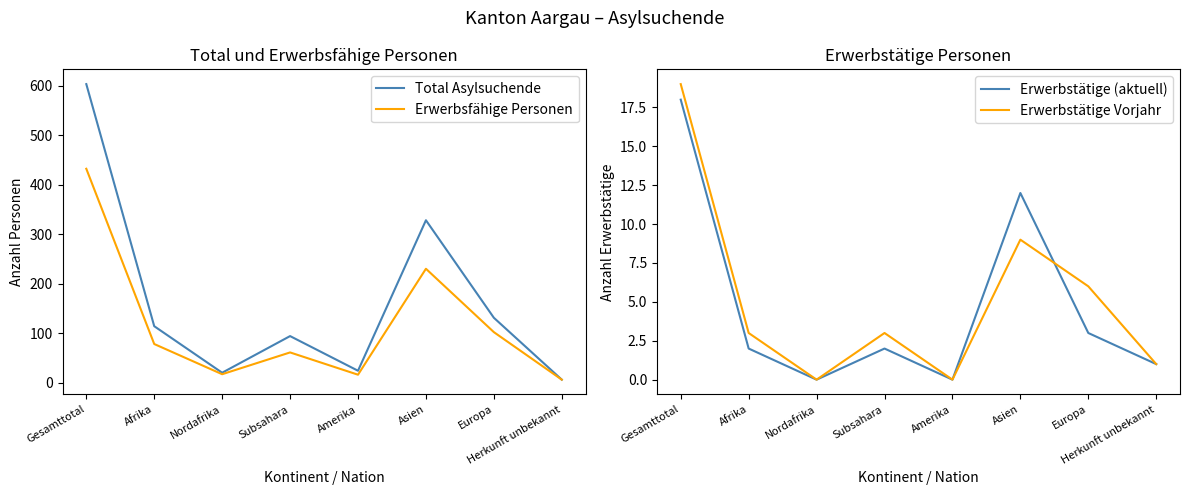

Does the chart have visible grid lines?

No